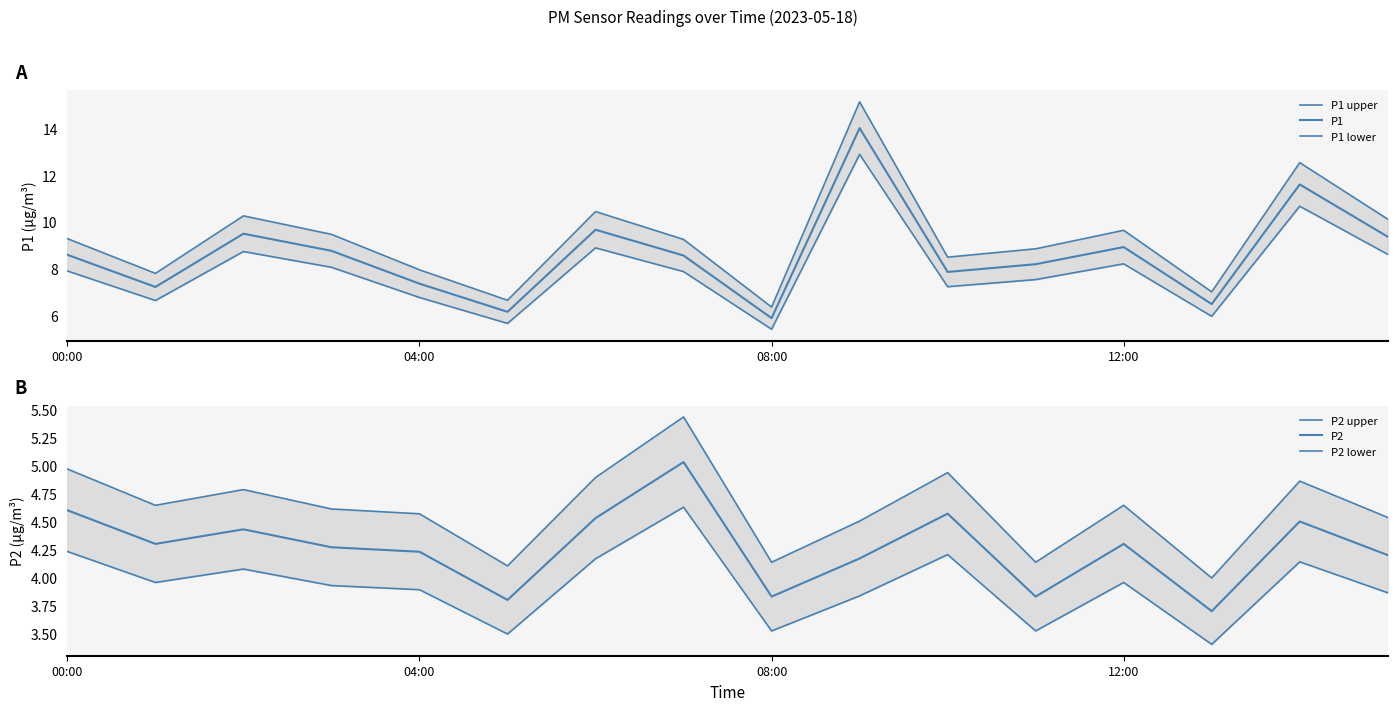

At how many categories does at least one series exceed 13?

1